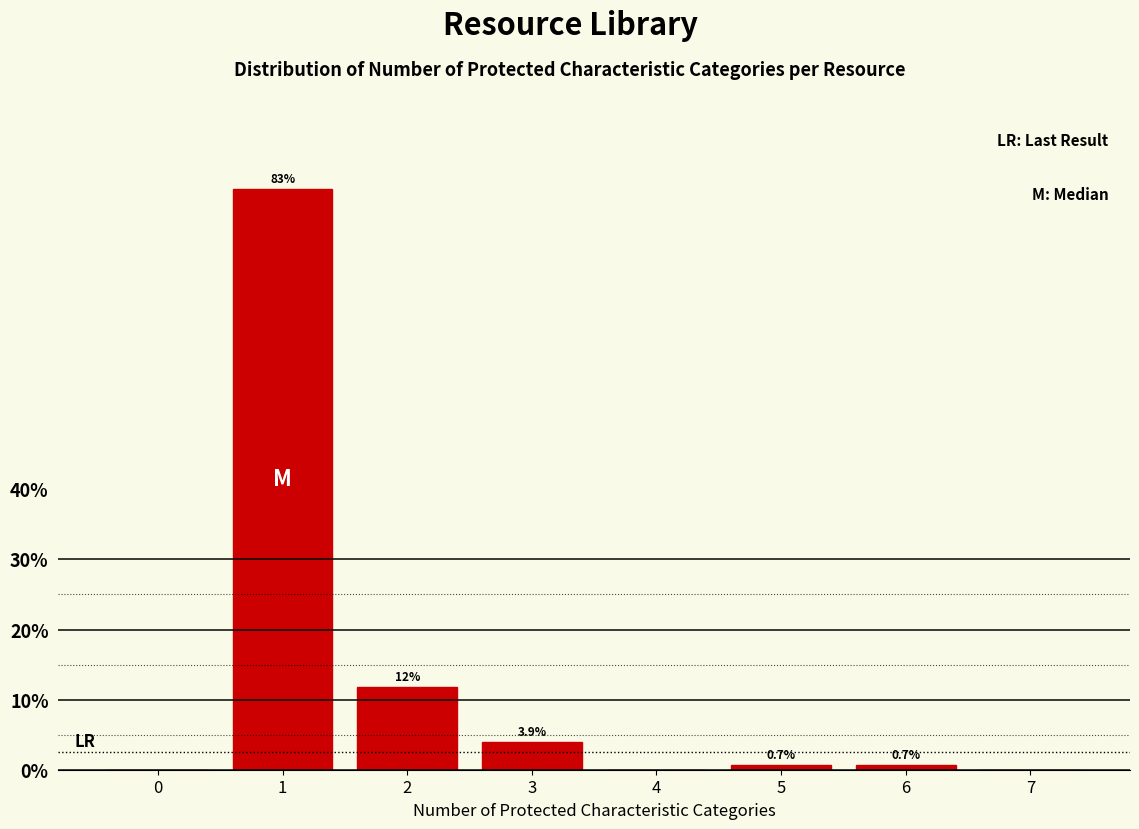

Reading left to right, list all the values displayed in this chart.

0=0.0	1=82.9	2=11.8	3=3.9	4=0.0	5=0.7	6=0.7	7=0.0